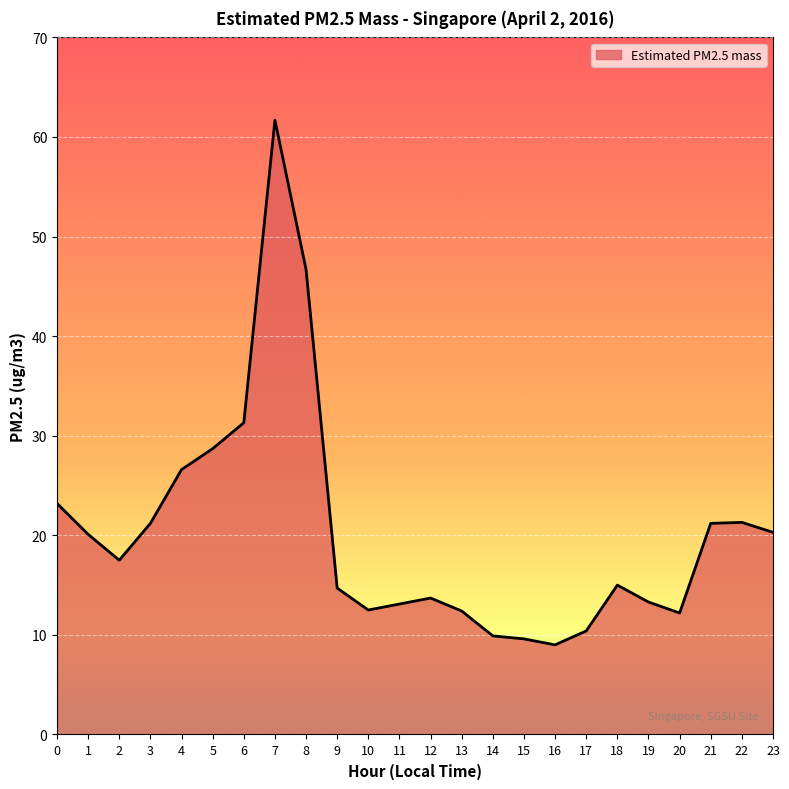

How many values are below 17?

12